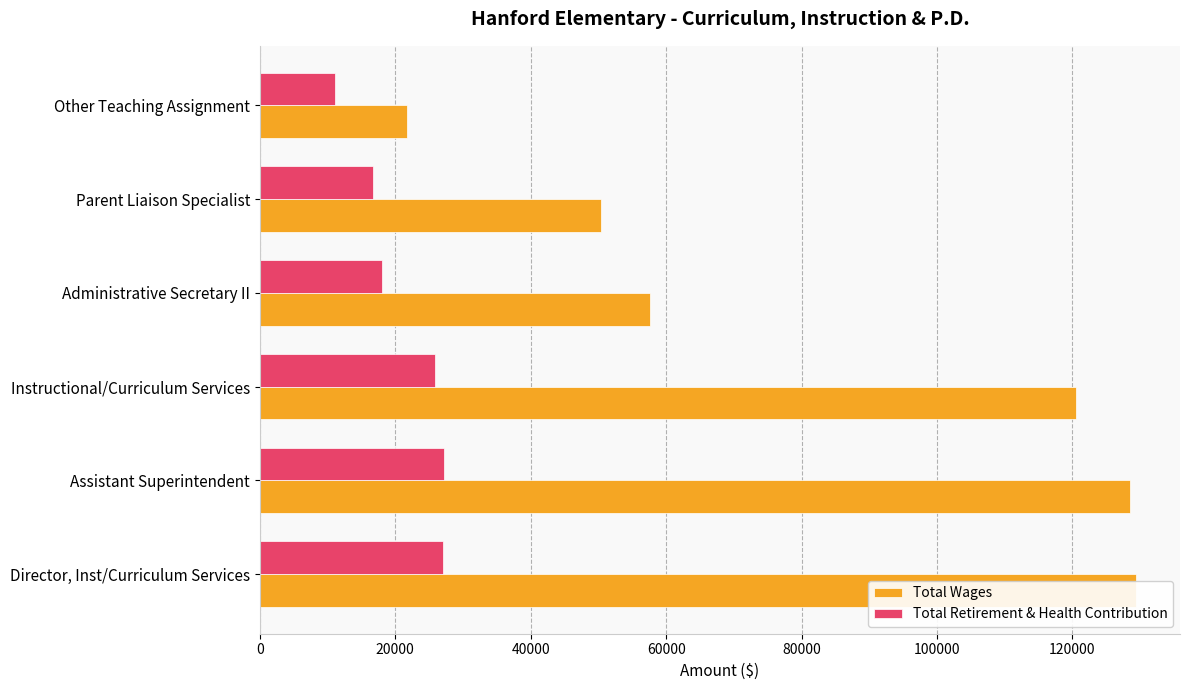

What is the highest value of the Total Wages series?

129418